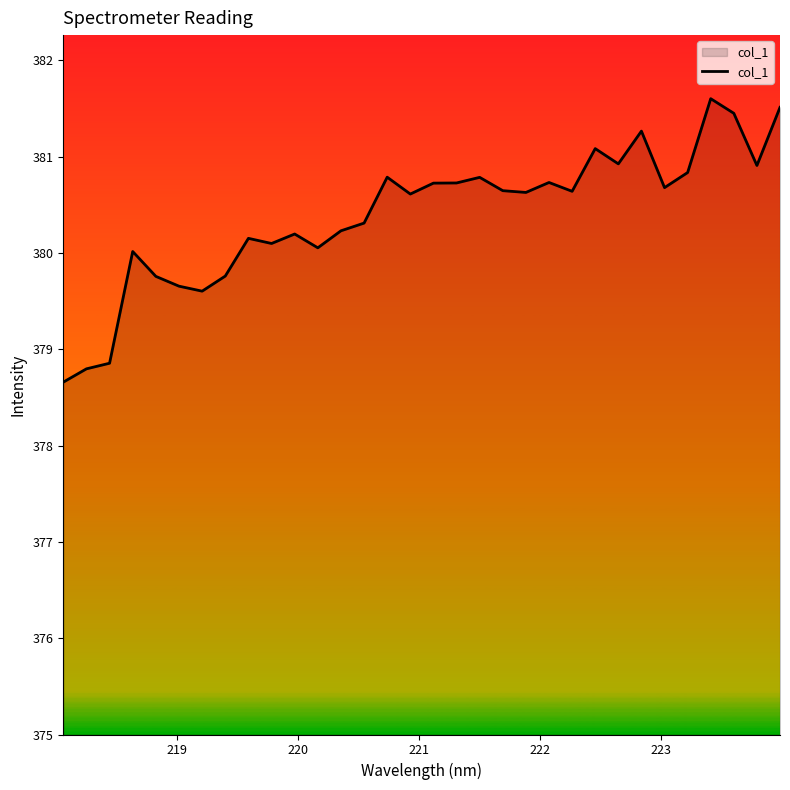

What is the difference between the maximum and minimum values?

2.9